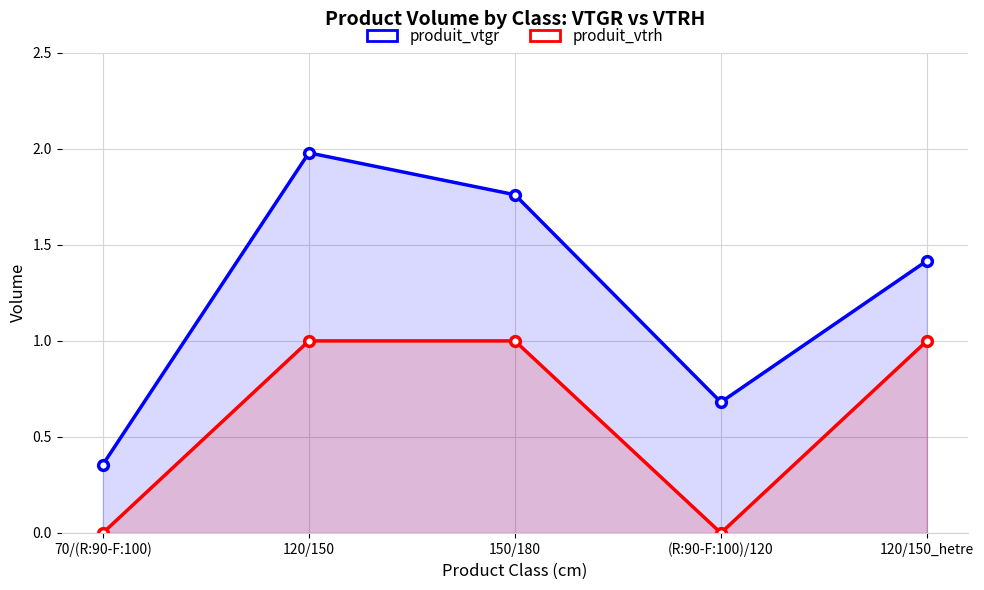

What is the sum of all produit_vtrh values?

3.0